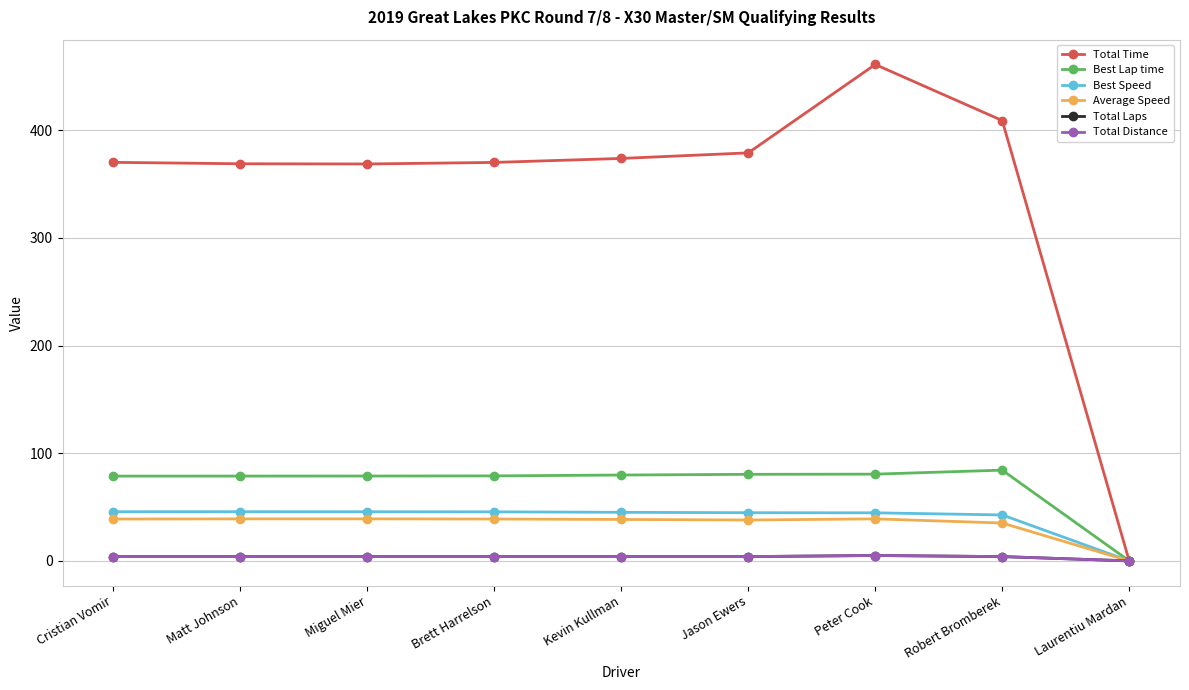

The Best Speed series shows 9.5 at Robert Bromberek. True or false?

False